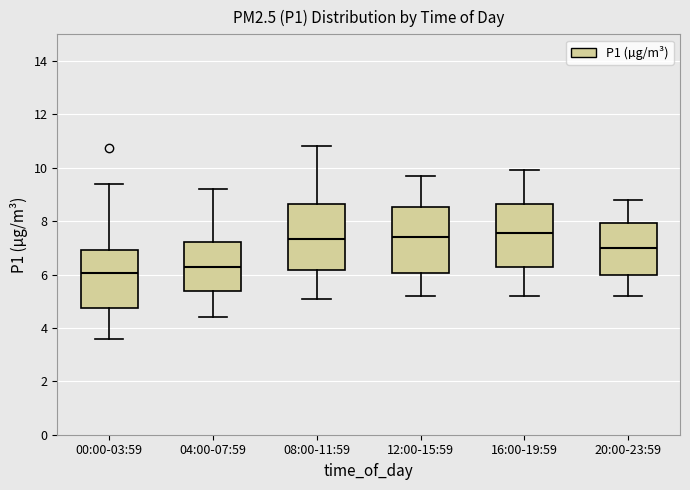

Reading left to right, read every box against the y-axis: the position of its median line, the range the box covers, and the ends of its whiskers. The values are not printed on the chart, so give them approximately, as read against the axis.

00:00-03:59: median 6.0, box 4.8 to 7.0, whiskers 3.6 to 9.4
04:00-07:59: median 6.2, box 5.4 to 7.2, whiskers 4.4 to 9.2
08:00-11:59: median 7.4, box 6.2 to 8.6, whiskers 5.2 to 10.8
12:00-15:59: median 7.4, box 6.0 to 8.6, whiskers 5.2 to 9.8
16:00-19:59: median 7.6, box 6.2 to 8.6, whiskers 5.2 to 10.0
20:00-23:59: median 7.0, box 6.0 to 8.0, whiskers 5.2 to 8.8